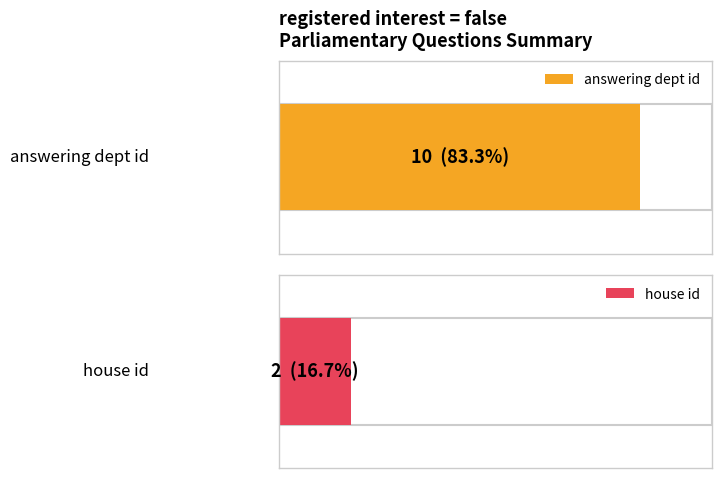

What is the total value across all series at false?

12